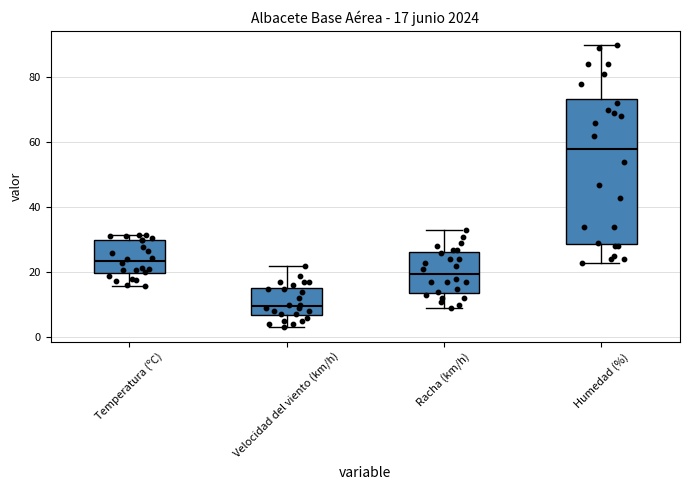

Which box is the tallest, from its lower edge to its upper edge?

Humedad (%)